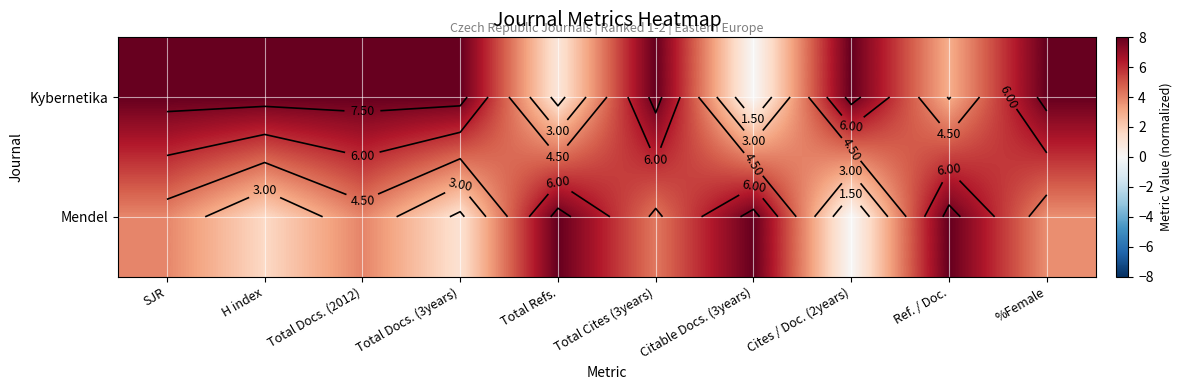

At how many categories does at least one series exceed 3?

10